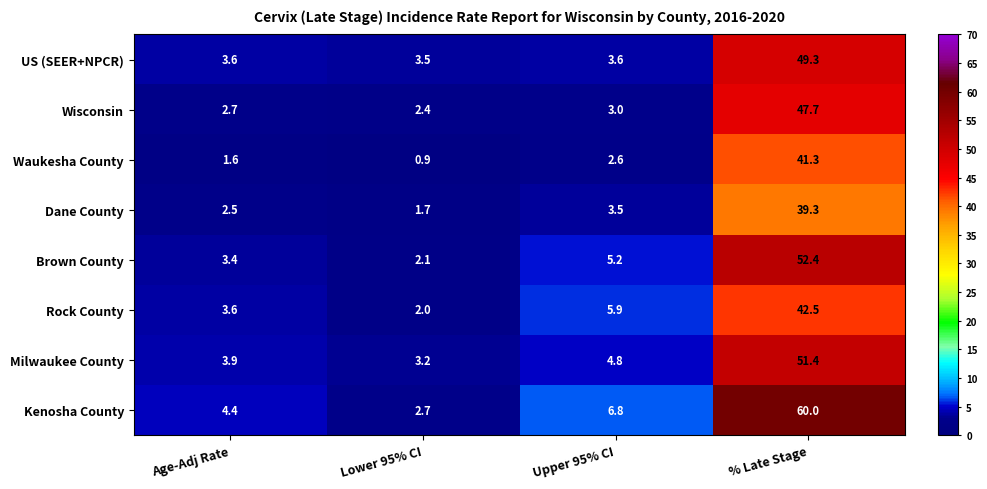

List the series in order of their peak value, lowest first.

Dane County, Waukesha County, Rock County, Wisconsin, US (SEER+NPCR), Milwaukee County, Brown County, Kenosha County